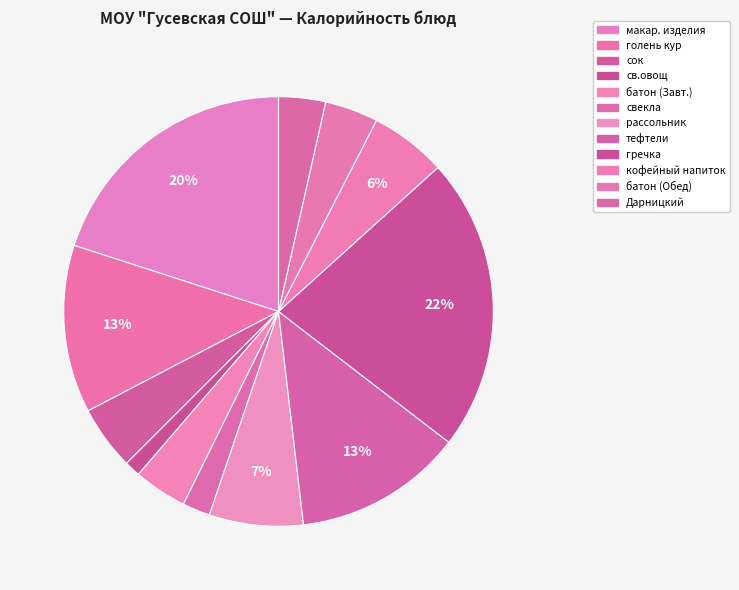

How many segments does this pie chart have?

12